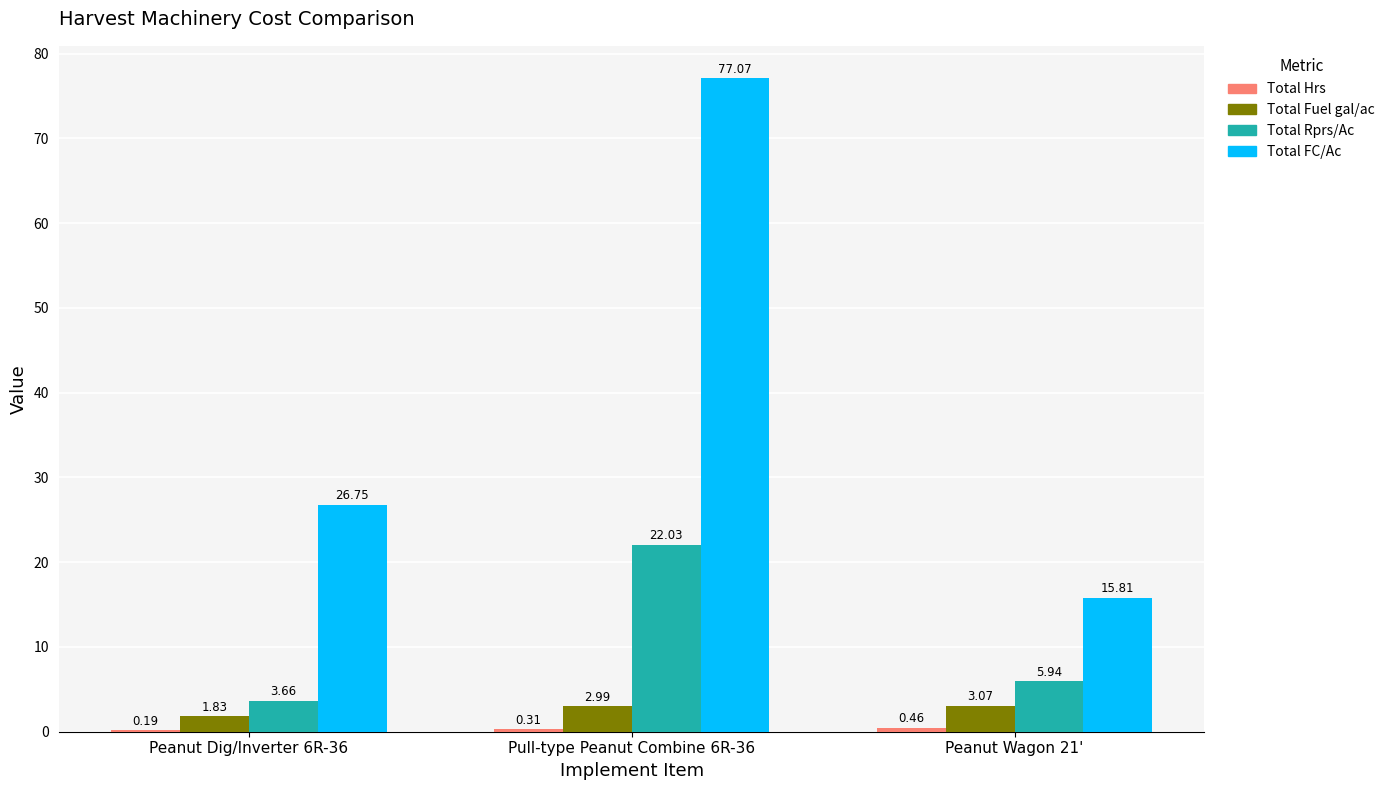

At which category is the sum across all series the highest?

Pull-type Peanut Combine 6R-36